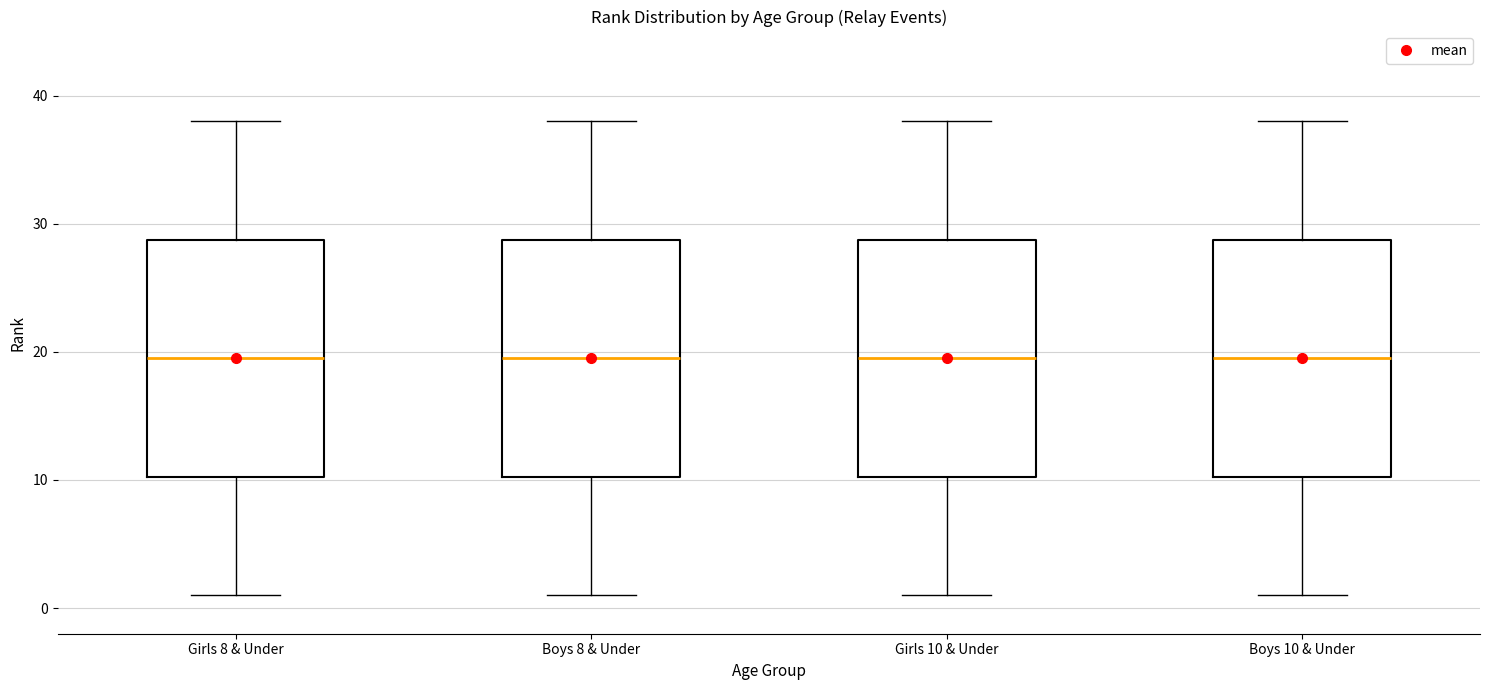

Reading left to right, read every box against the y-axis: the position of its median line, the range the box covers, and the ends of its whiskers. The values are not printed on the chart, so give them approximately, as read against the axis.

Girls 8 & Under: median 20, box 10 to 29, whiskers 1 to 38
Boys 8 & Under: median 20, box 10 to 29, whiskers 1 to 38
Girls 10 & Under: median 20, box 10 to 29, whiskers 1 to 38
Boys 10 & Under: median 20, box 10 to 29, whiskers 1 to 38